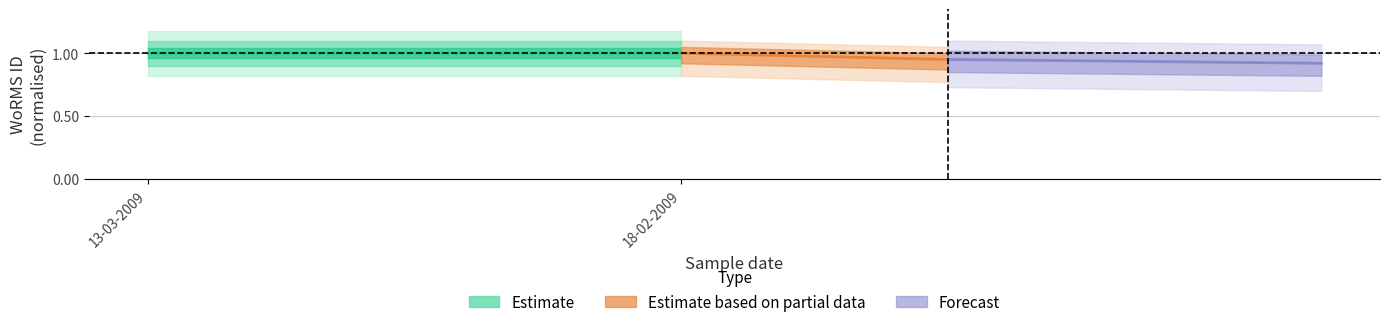

What is the difference between the maximum and minimum values in the Estimate based on partial data series?

0.1